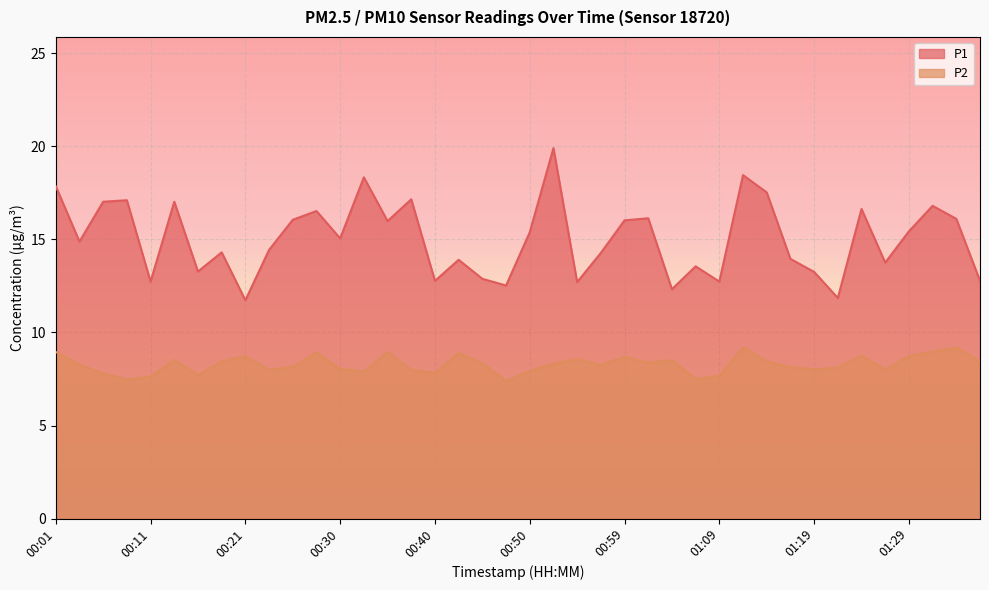

What is the difference between the highest and lowest values at 00:42?

5.0